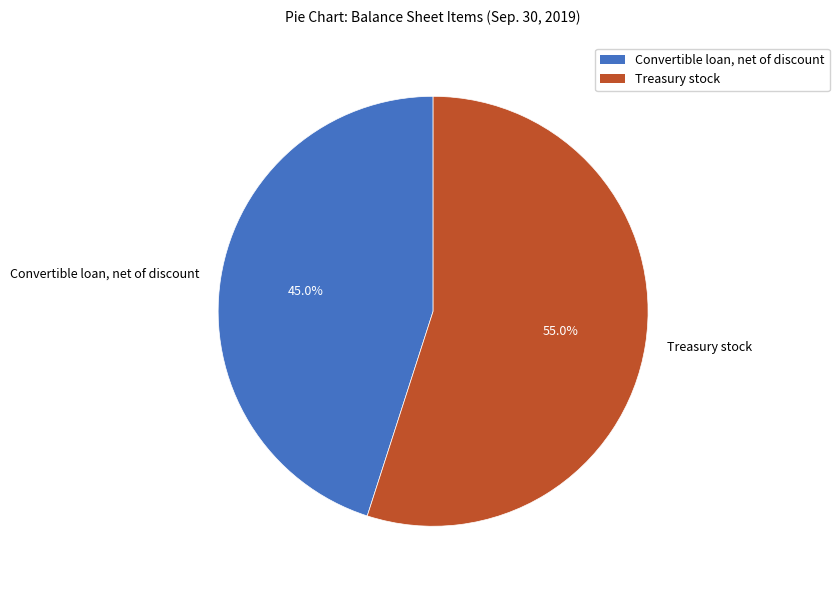

Is Treasury stock the majority of the pie?

Yes